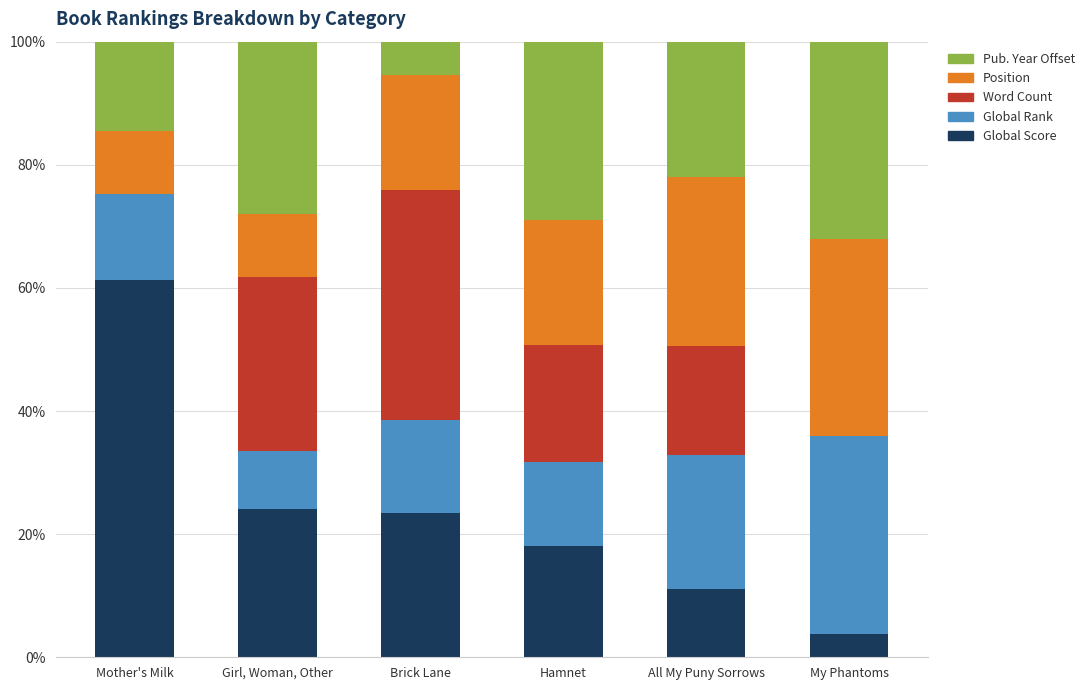

Is it true that Global Score equals 61.2 at Mother's Milk?

True